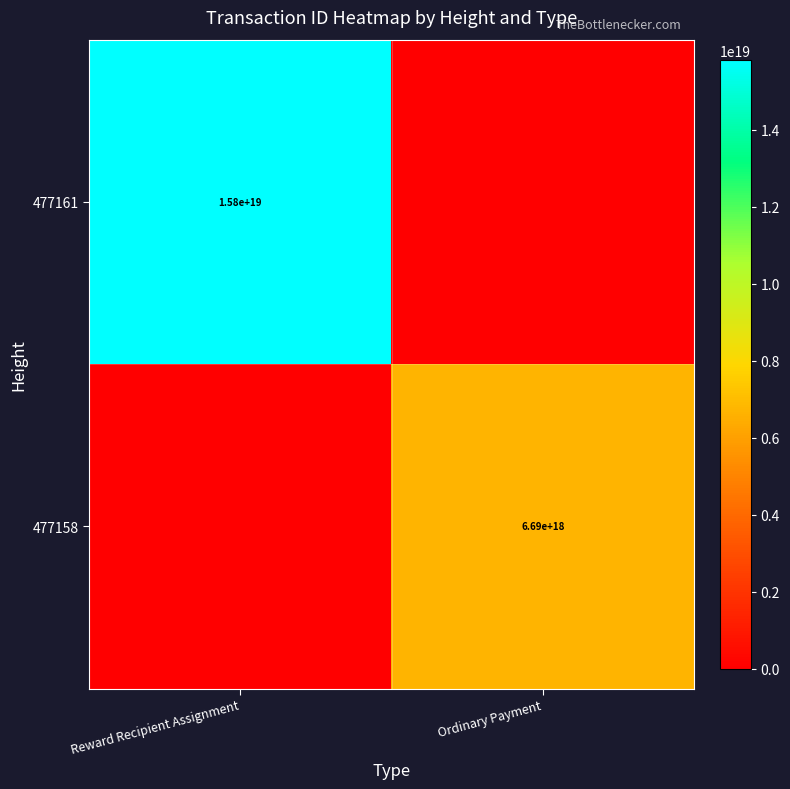

What is the spread (max minus min) of values at Reward Recipient Assignment?

15825359291191619584